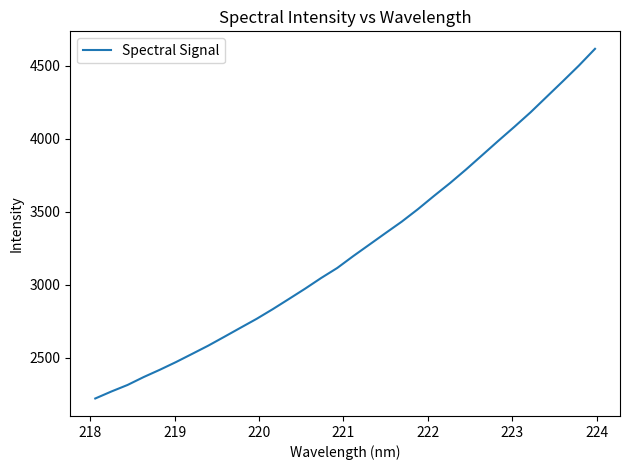

What is the minimum value shown in the chart?

2222.2